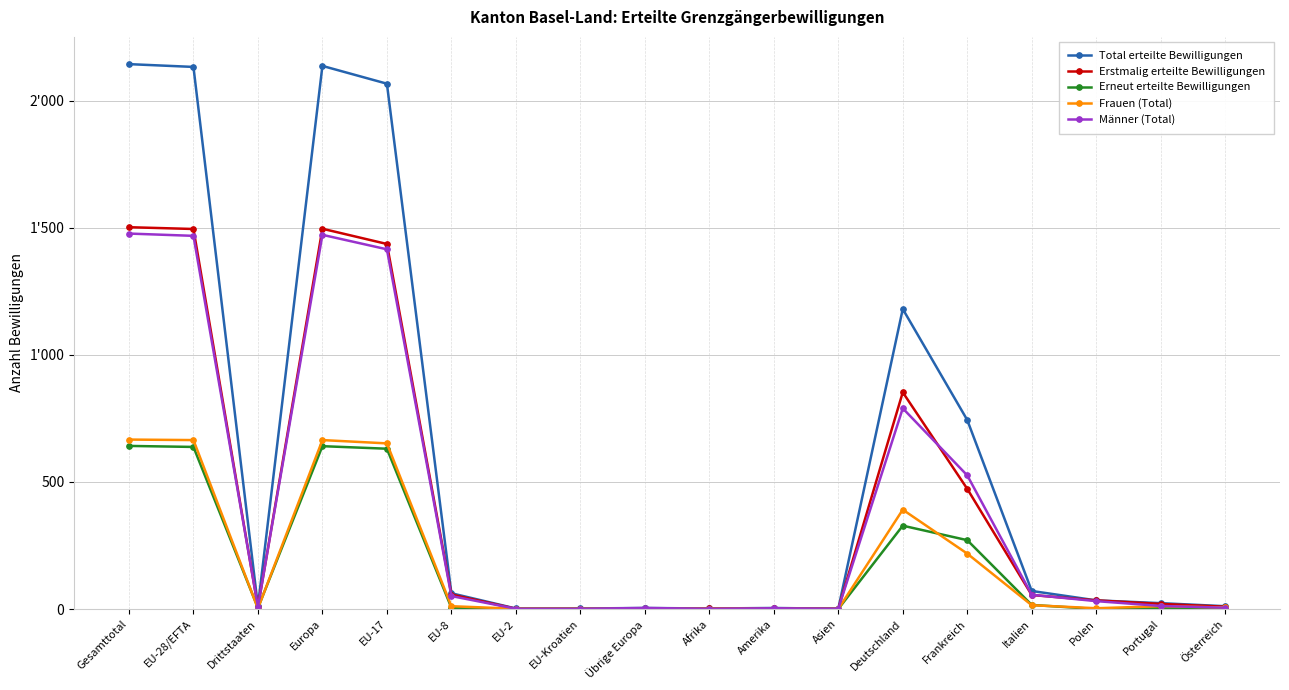

True or false: Total erteilte Bewilligungen and Erstmalig erteilte Bewilligungen cross at least once.

False